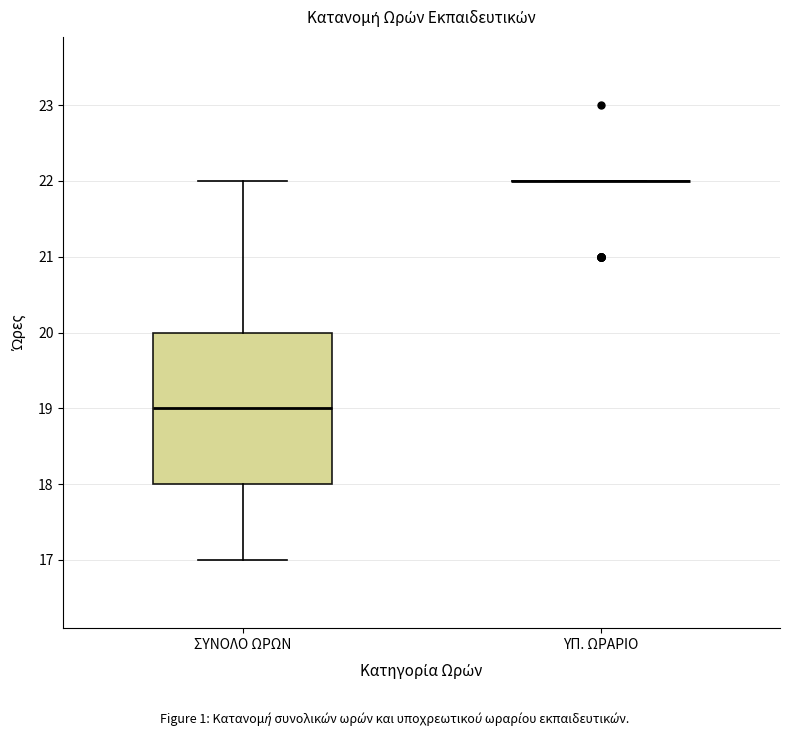

Comparing the boxes themselves (not the whiskers), which one is the tallest?

ΣΥΝΟΛΟ ΩΡΩΝ